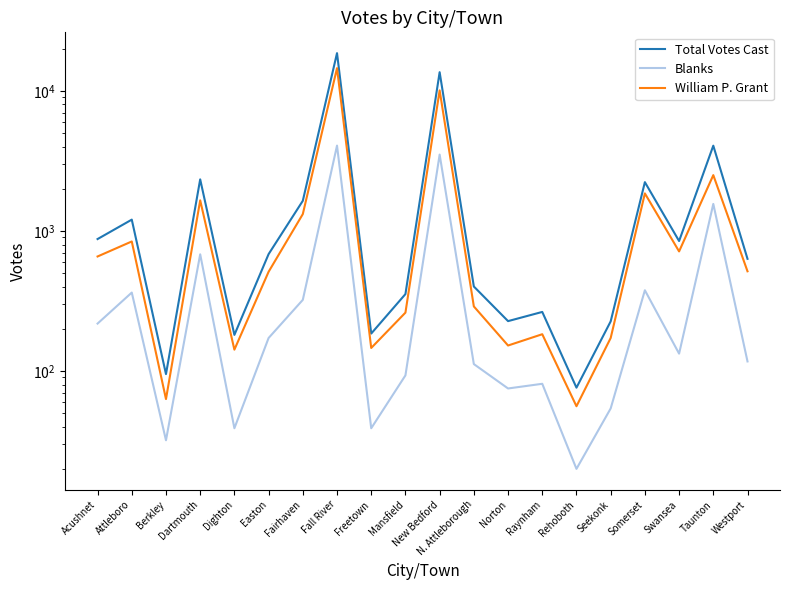

In William P. Grant, how many points are lower than both neighbors (excluding endpoints)?

6